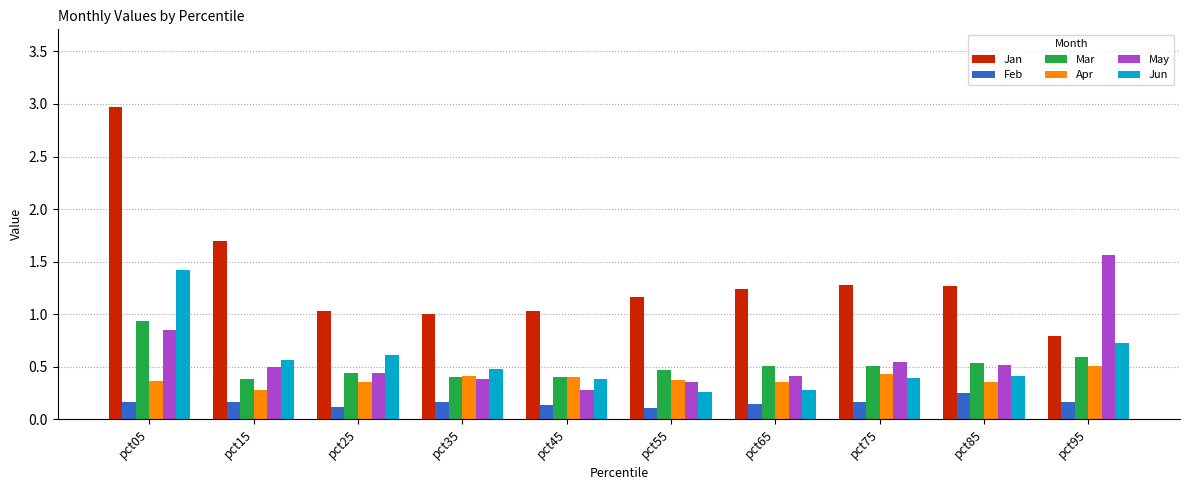

List the series in order of their peak value, lowest first.

Feb, Apr, Mar, Jun, May, Jan